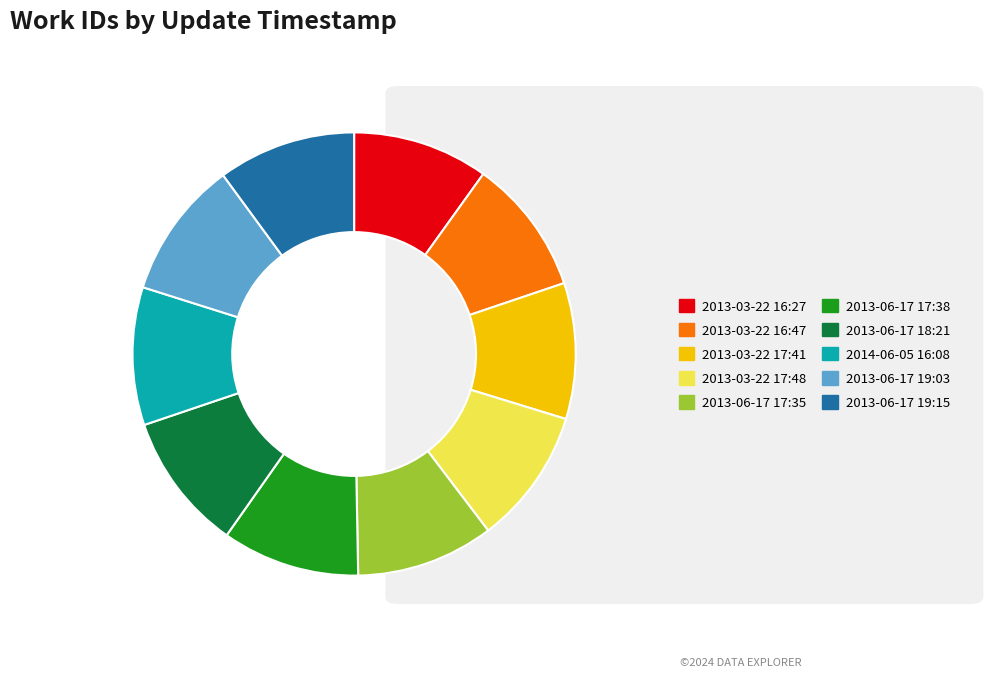

How many segments does this pie chart have?

10